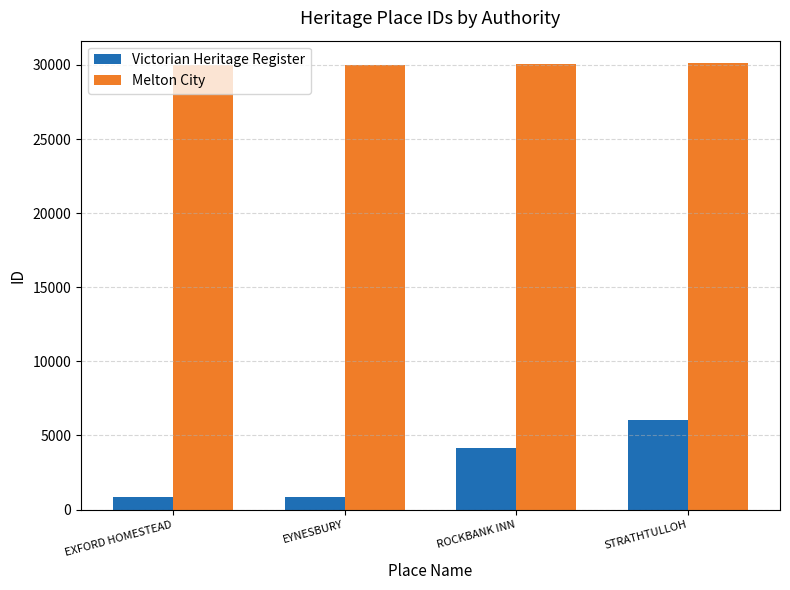

Which series has the widest spread of values?

Victorian Heritage Register